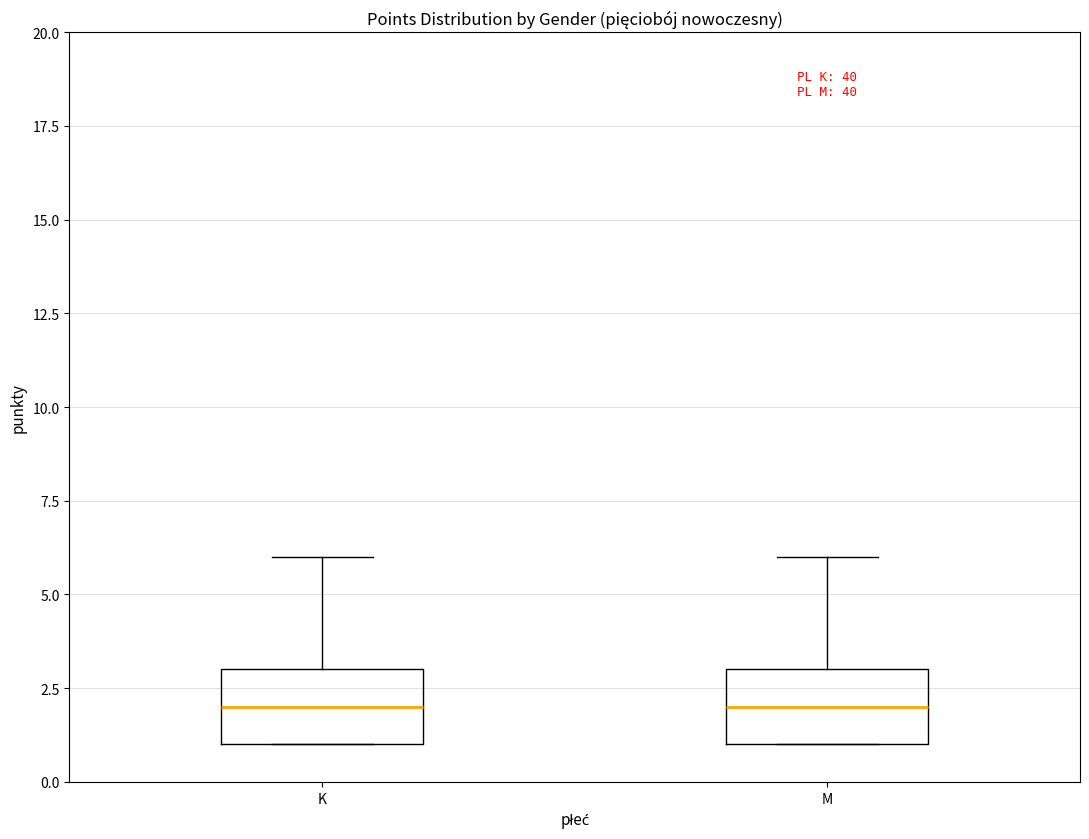

Where is the lower edge of the box for K on the y-axis? The values are not printed on the chart, so give them approximately, as read against the axis.

1